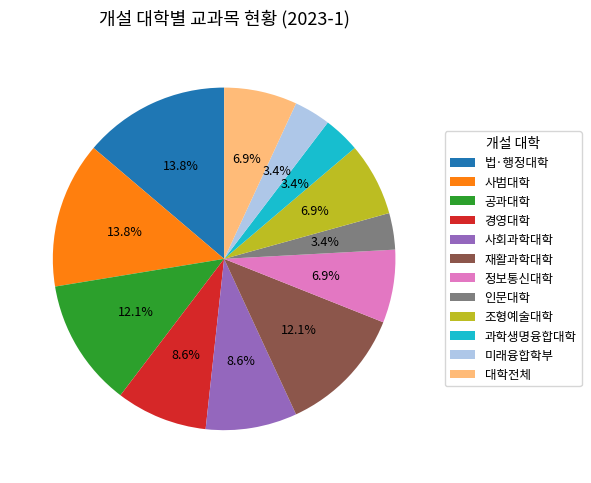

Is 과학생명융합대학 the majority of the pie?

No